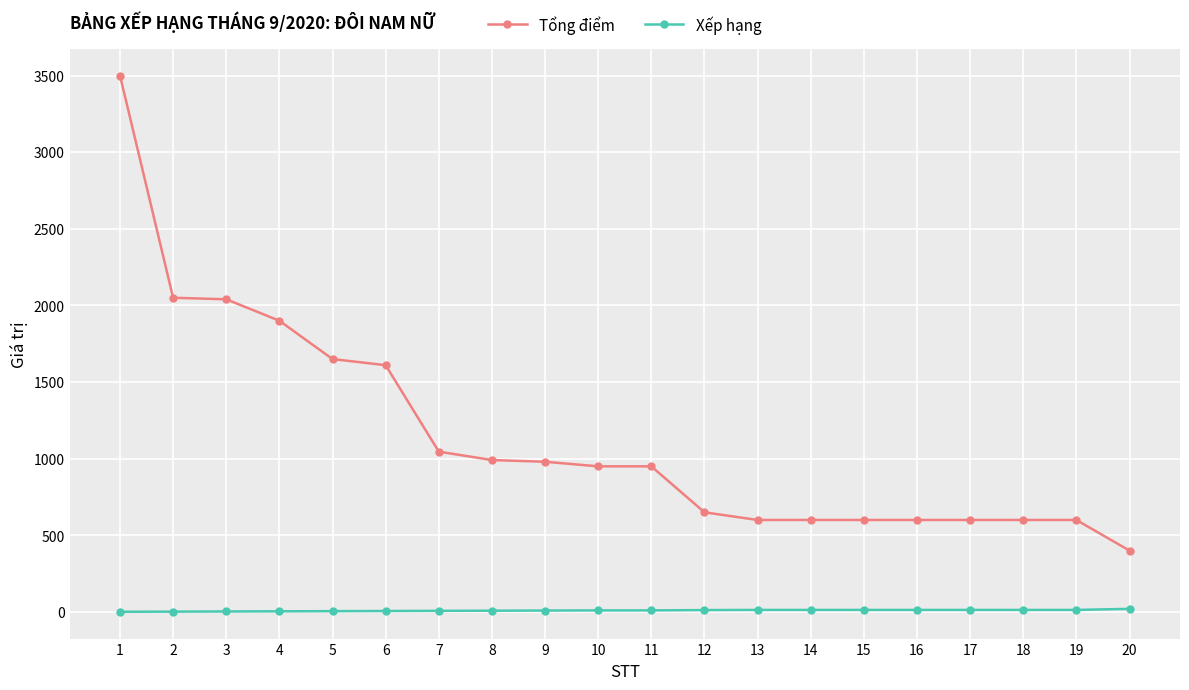

At which label does Tổng điểm reach its peak?

1